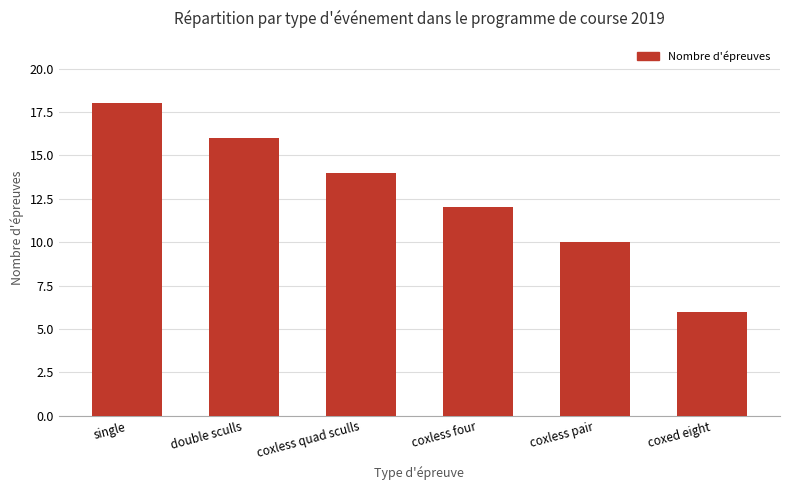

Count the number of data series in this chart.

1